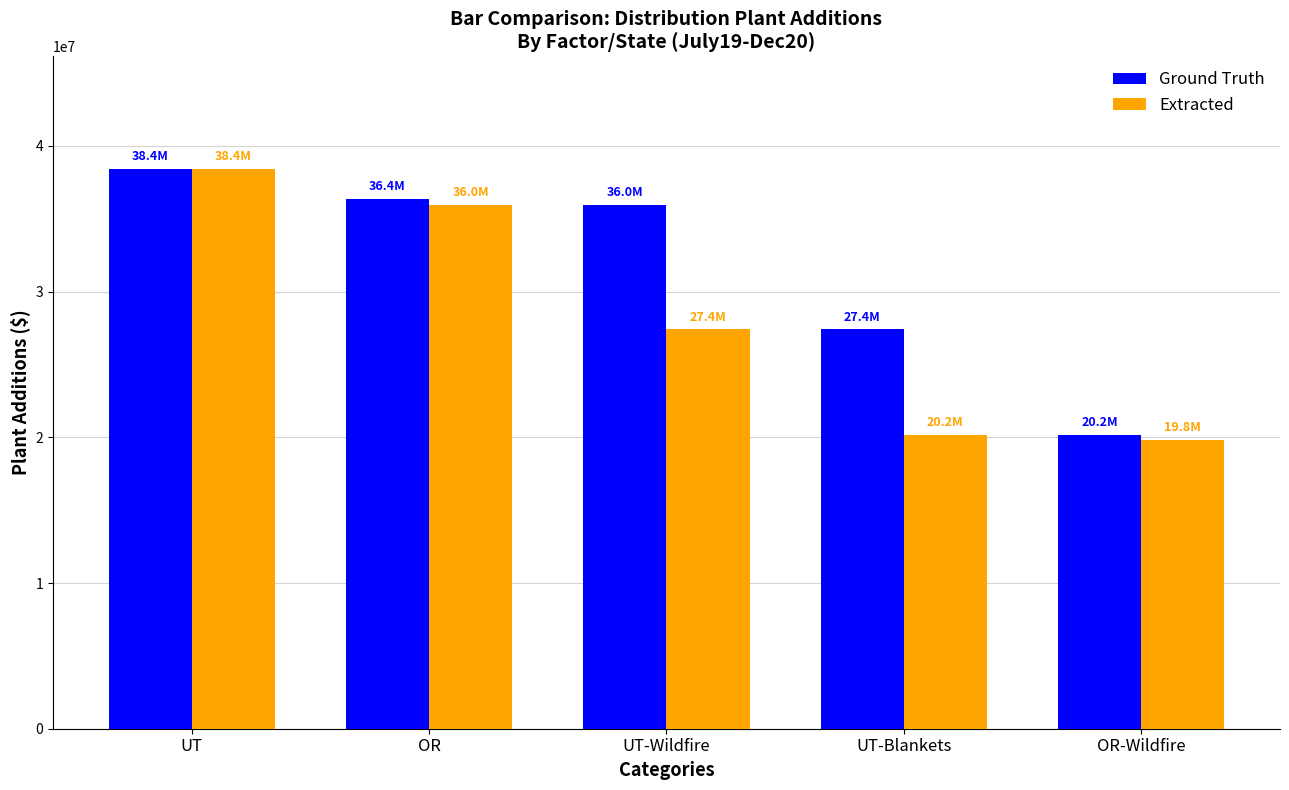

Does the chart contain any negative values?

No